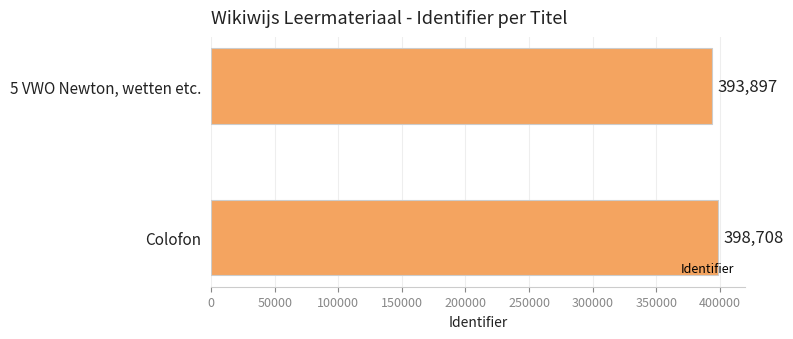

Reading bottom to top, list all the values displayed in this chart.

Colofon=398708	5 VWO Newton, wetten etc.=393897